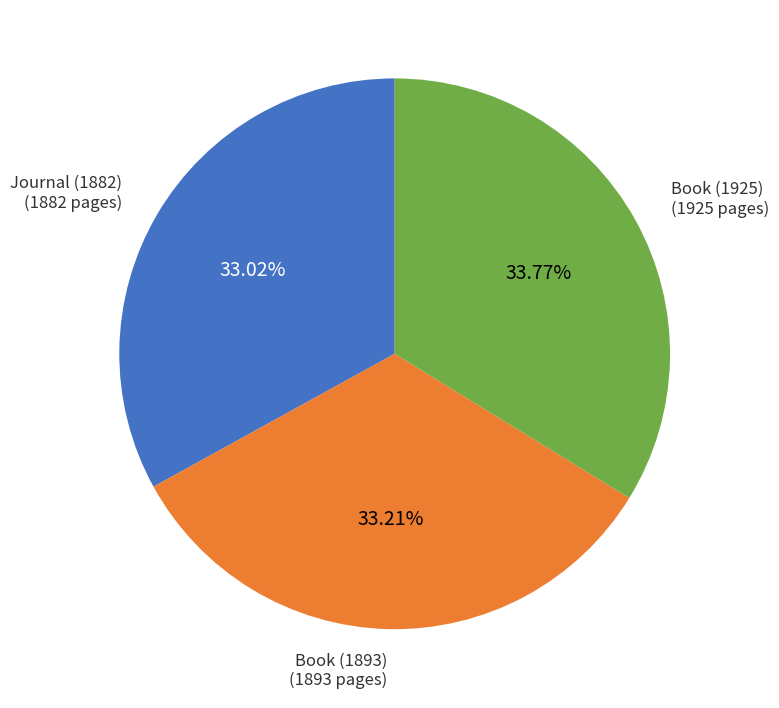

Is there any slice that represents more than half of the pie?

No